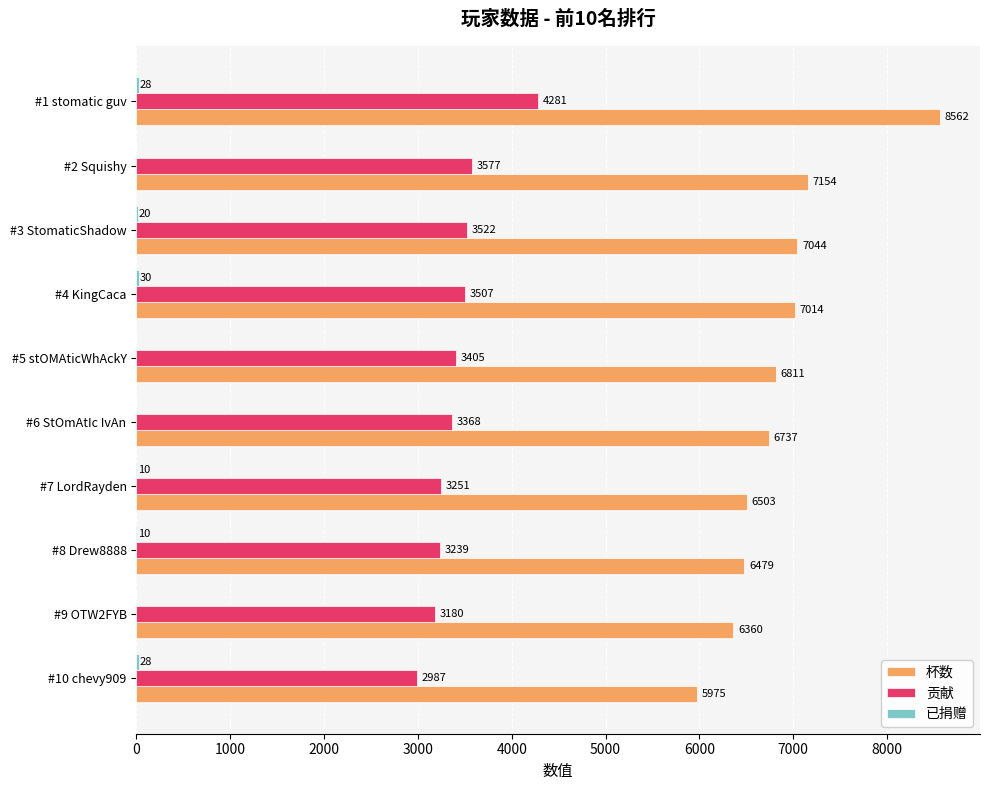

How many series are shown in this chart?

3